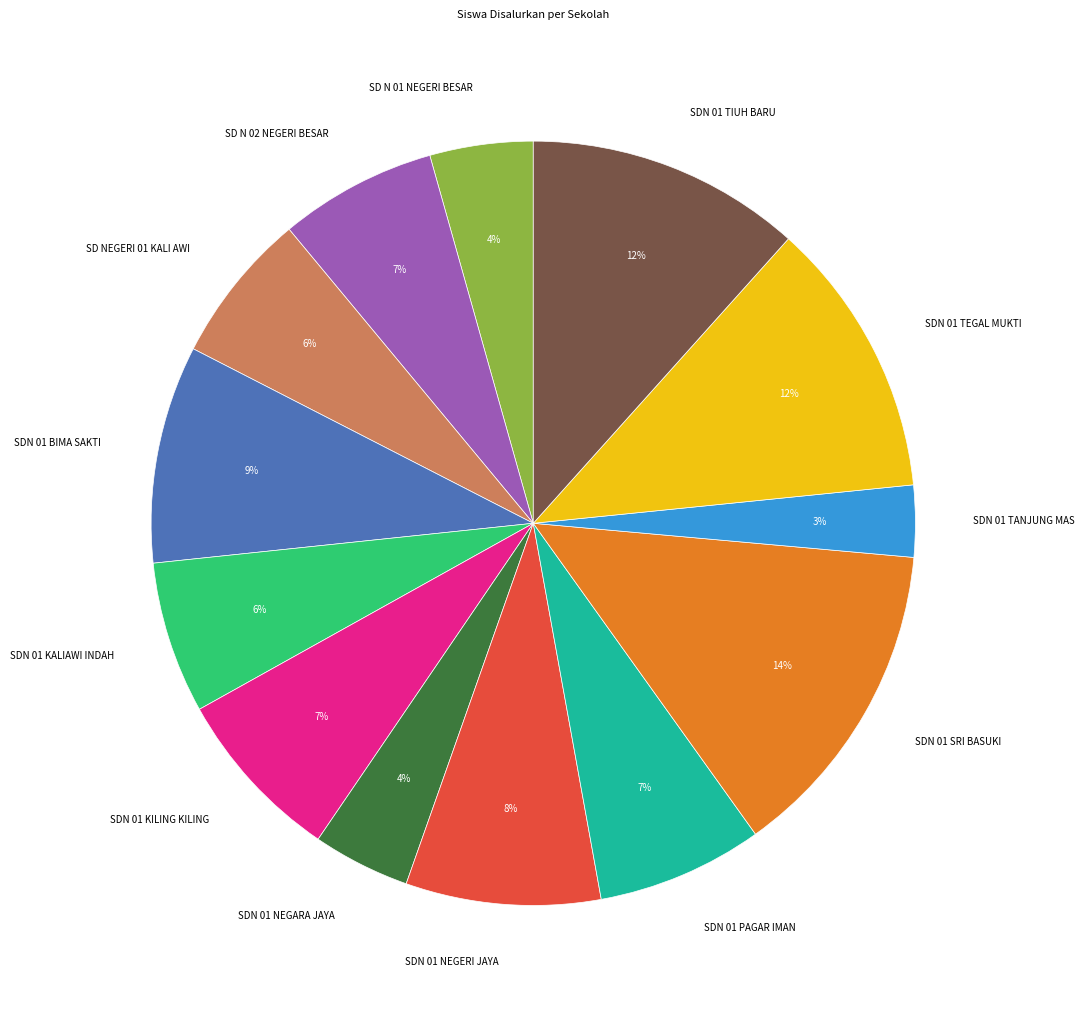

Is it true that SDN 01 TIUH BARU is 18% of the pie?

False